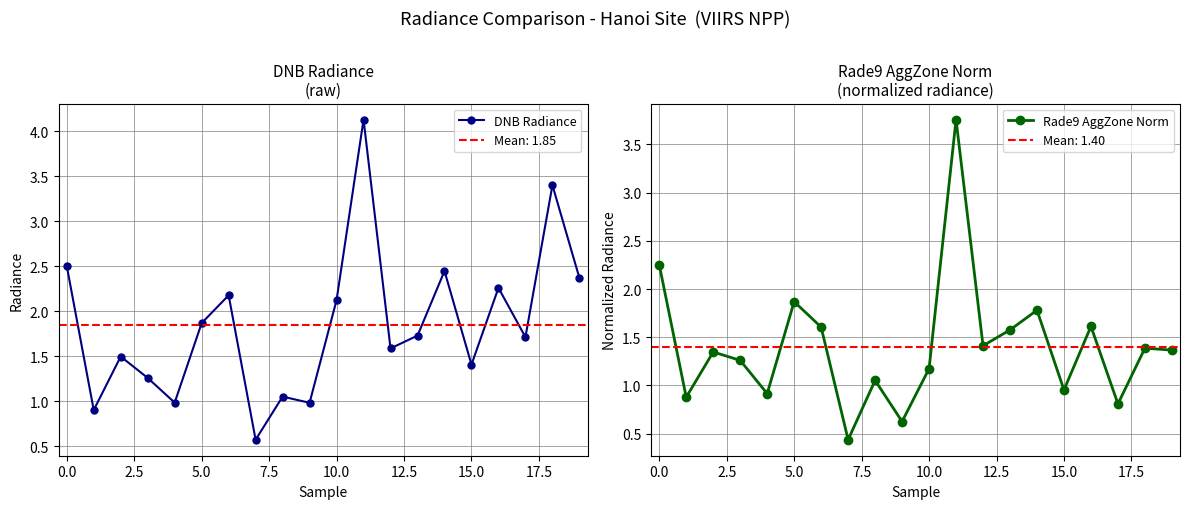

At how many categories does at least one series exceed 1?

16